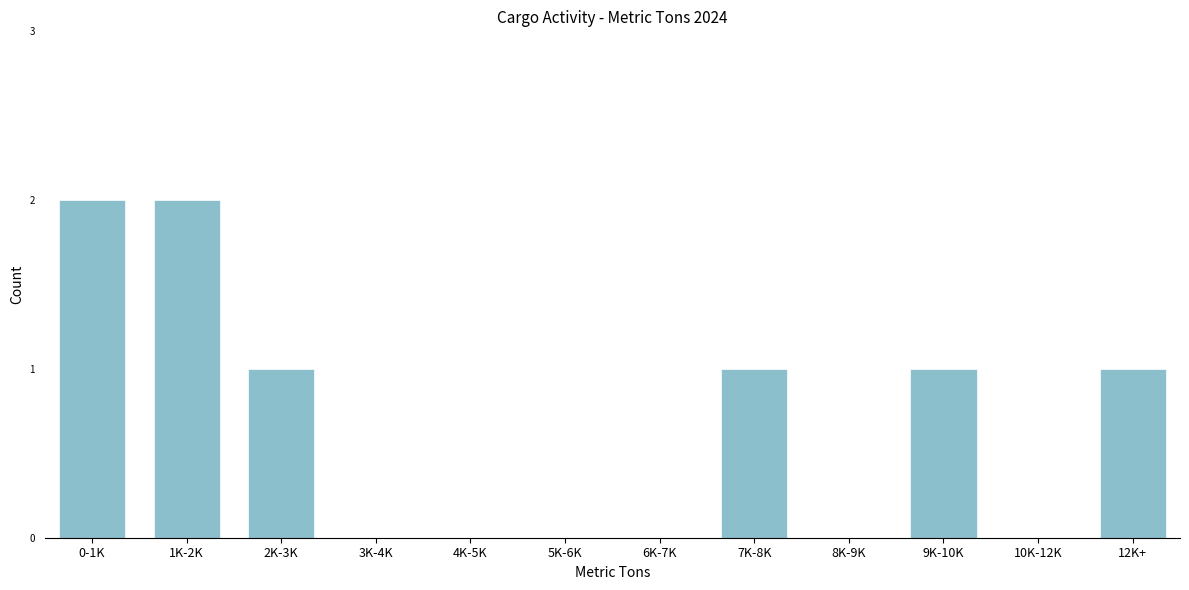

Reading left to right, transcribe all the data shown in this chart.

0-1K=2	1K-2K=2	2K-3K=1	3K-4K=0	4K-5K=0	5K-6K=0	6K-7K=0	7K-8K=1	8K-9K=0	9K-10K=1	10K-12K=0	12K+=1